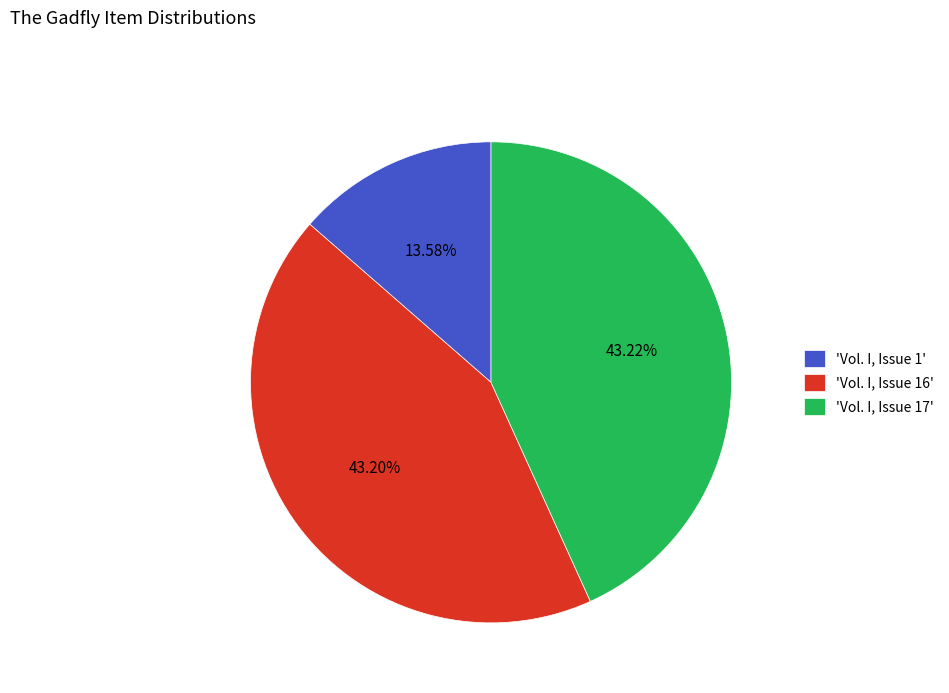

Between 'Vol. I, Issue 16' and 'Vol. I, Issue 1', which is larger?

'Vol. I, Issue 16'